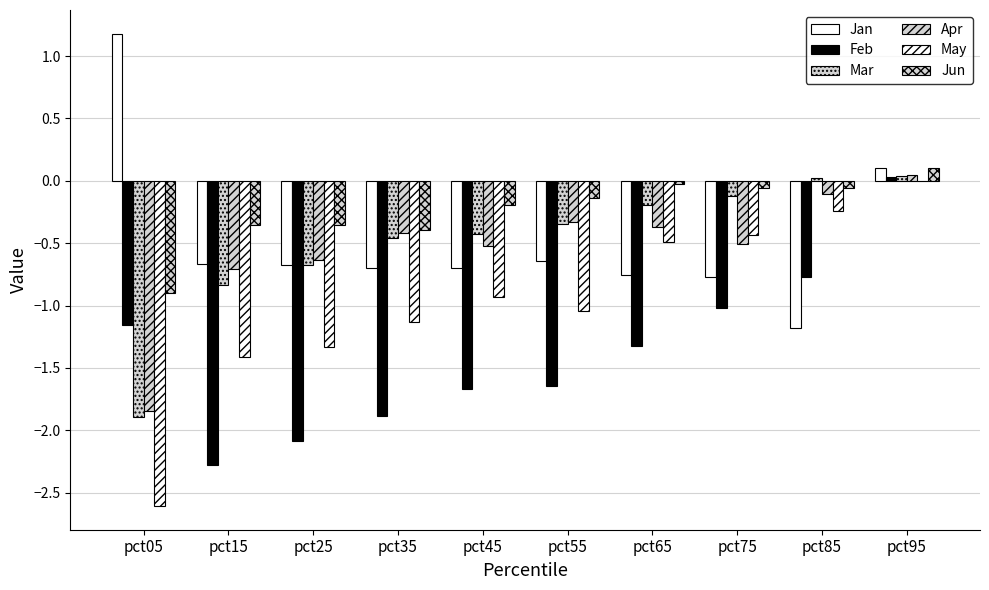

Count the number of data series in this chart.

6